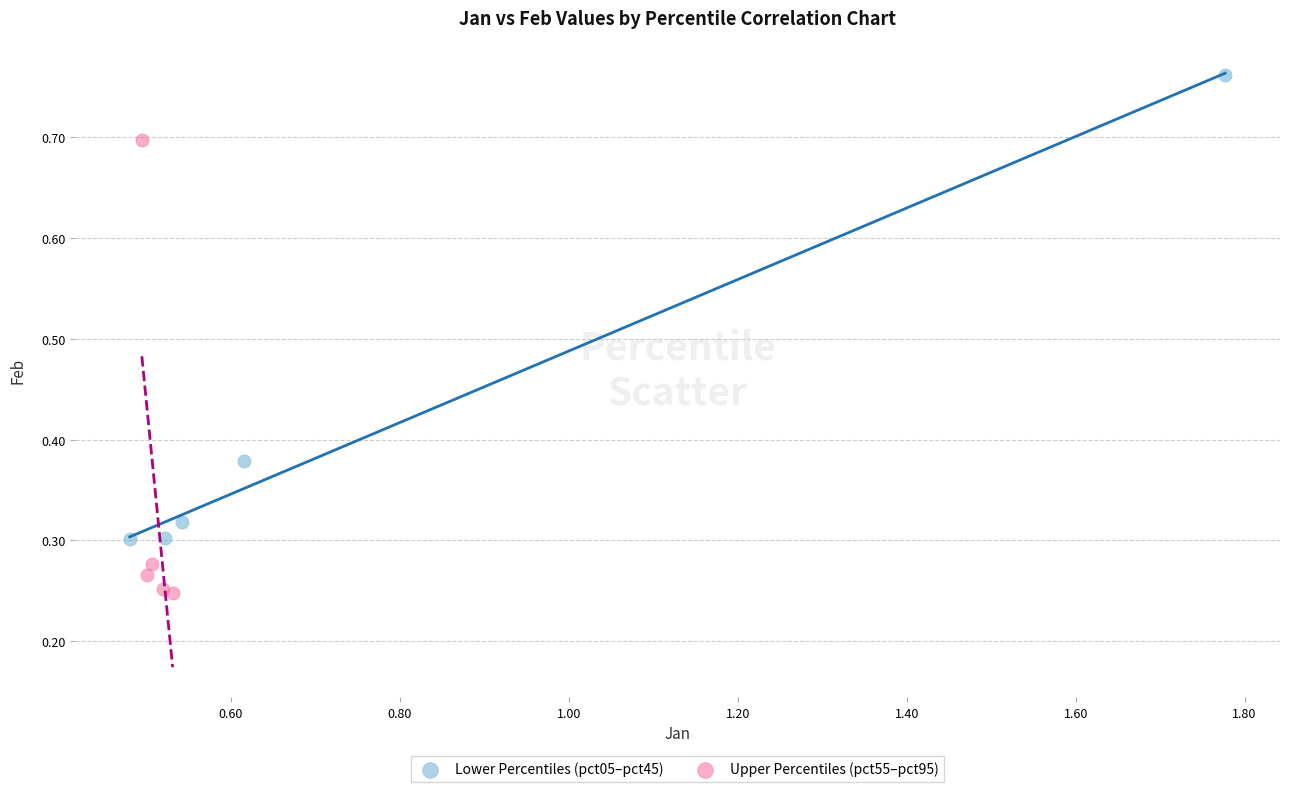

Which series contains the lowest Y value?

Upper Percentiles (pct55–pct95)